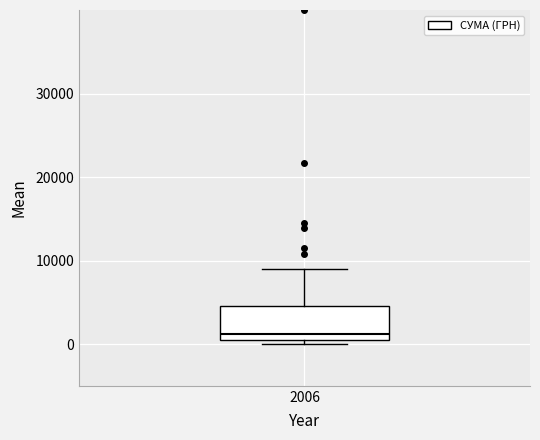

Read this box plot against the y-axis: the position of the median line, the range covered by the box, and the ends of both whiskers. The values are not printed on the chart, so give them approximately, as read against the axis.

median 1000, box 0 to 5000, whiskers 0 (just below the box's lower edge) to 9000